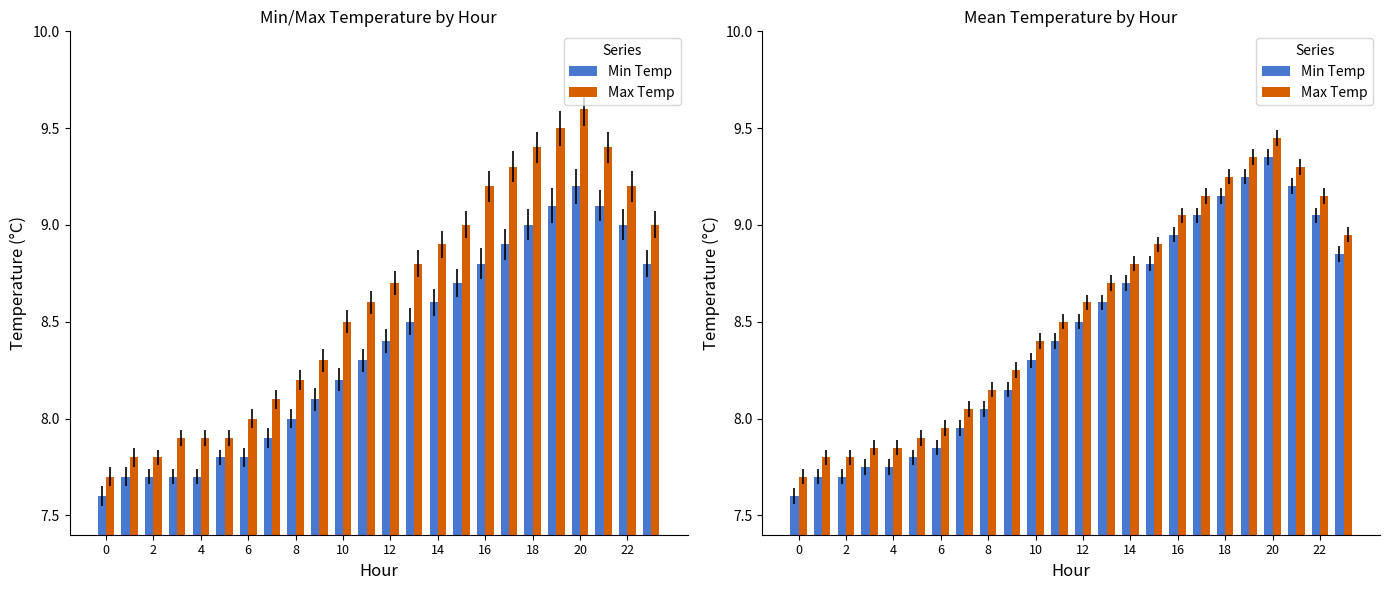

What is the label of the 8th bar from the right?

16